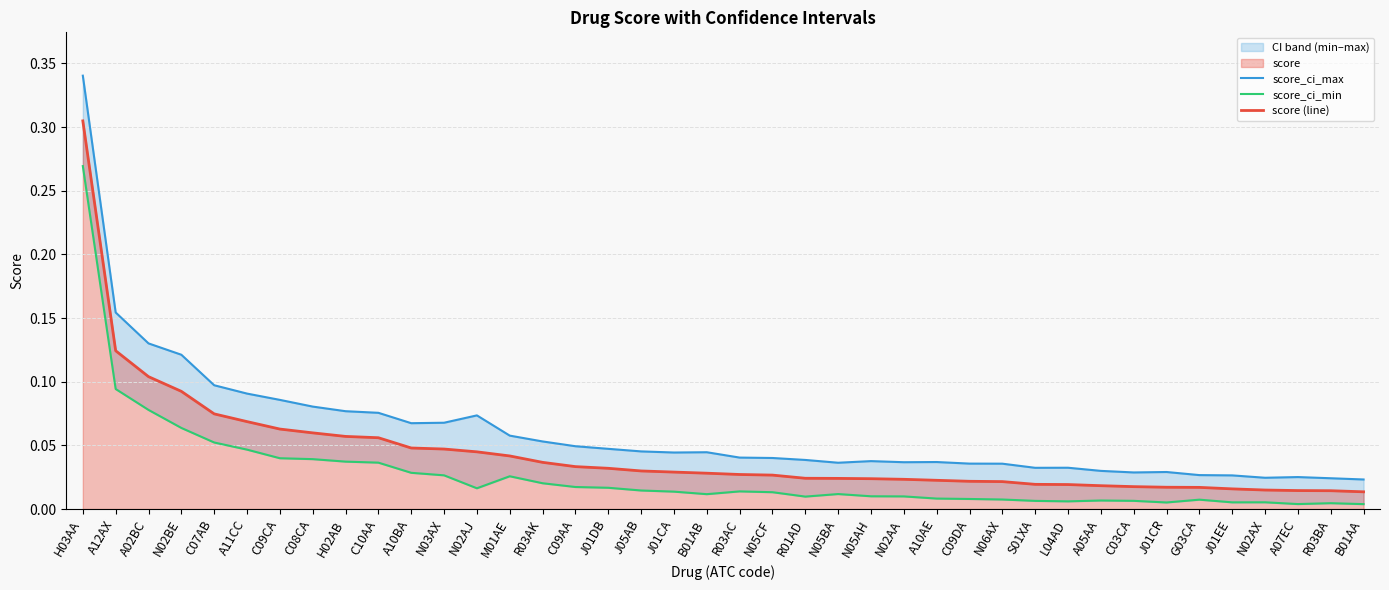

At which category is the sum across all series the highest?

H03AA